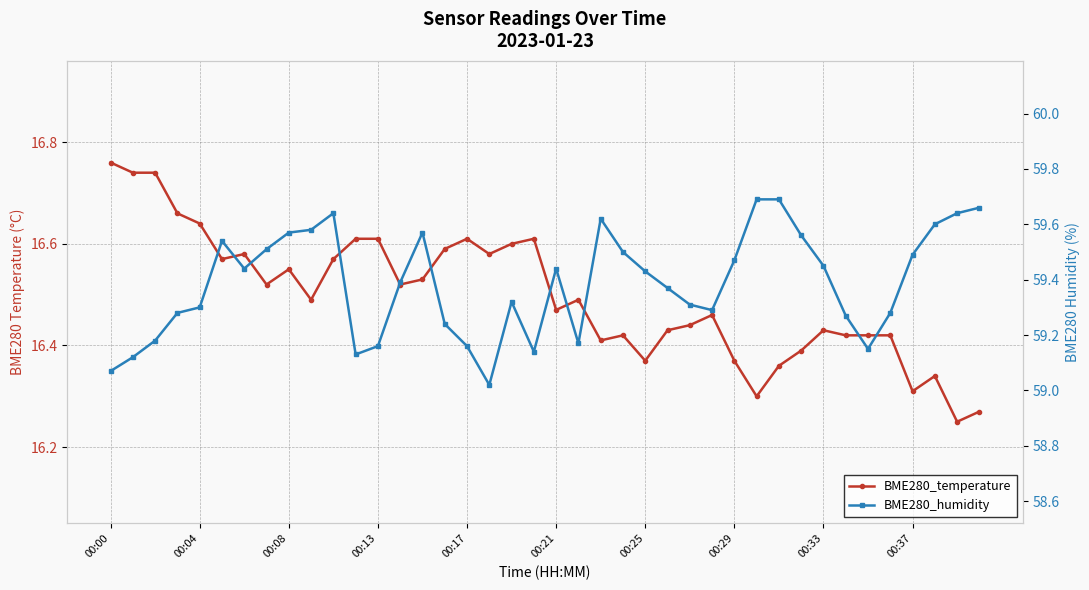

True or false: BME280_humidity and BME280_temperature cross at least once.

False